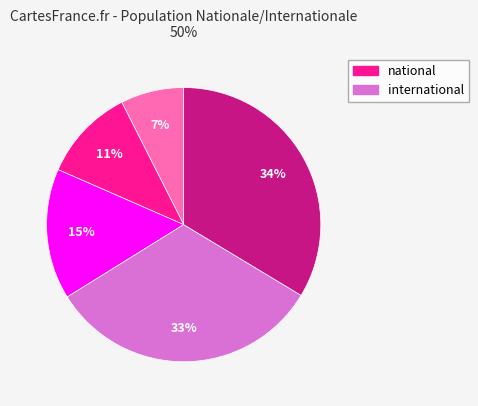

Does any single category account for the majority?

No